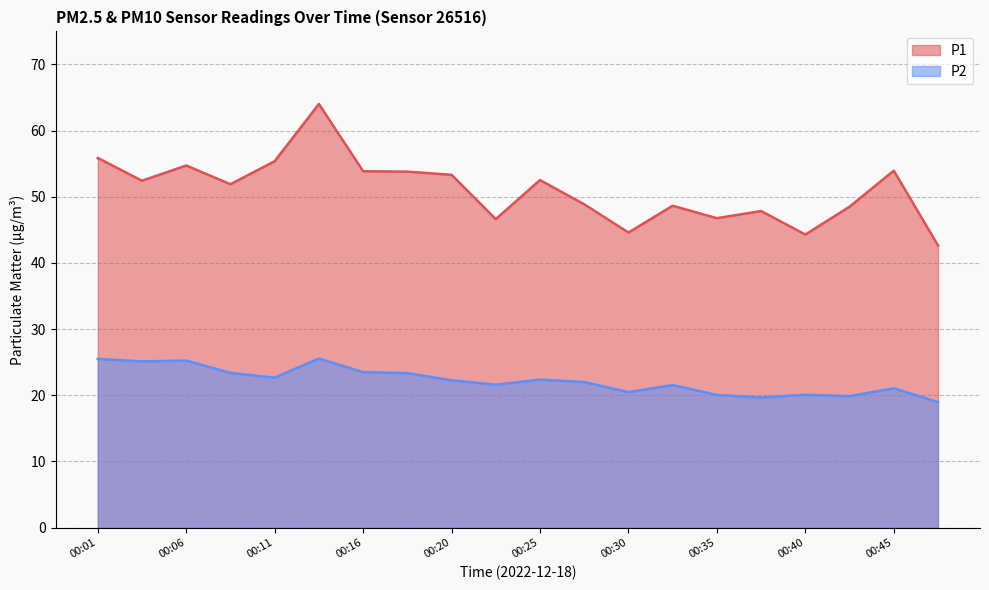

What is the sum of all P1 values?

1020.6